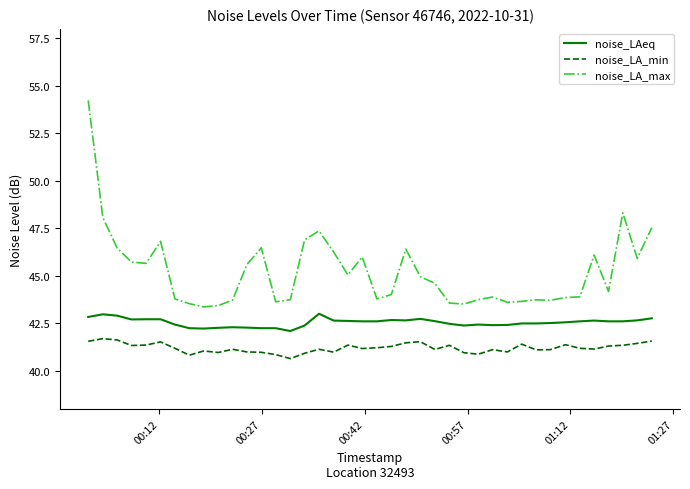

True or false: noise_LA_max and noise_LA_min intersect in this chart.

False